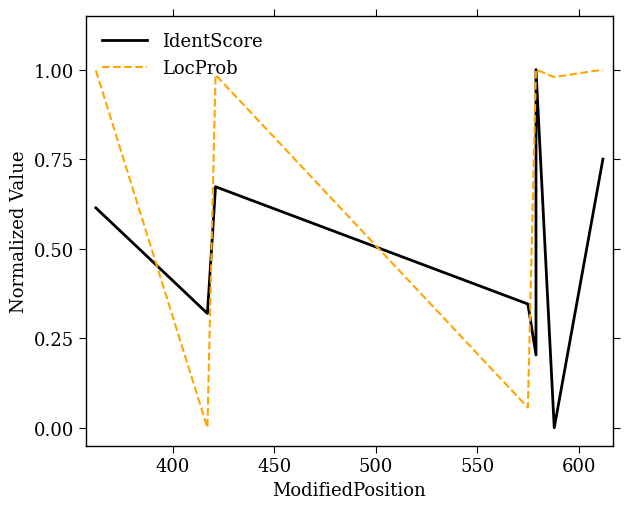

What is the difference between the second highest and minimum values in the IdentScore series?

0.8